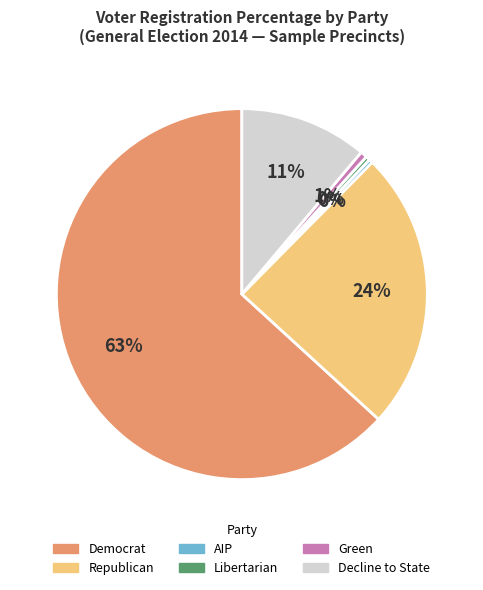

Between Republican and Libertarian, which is larger?

Republican